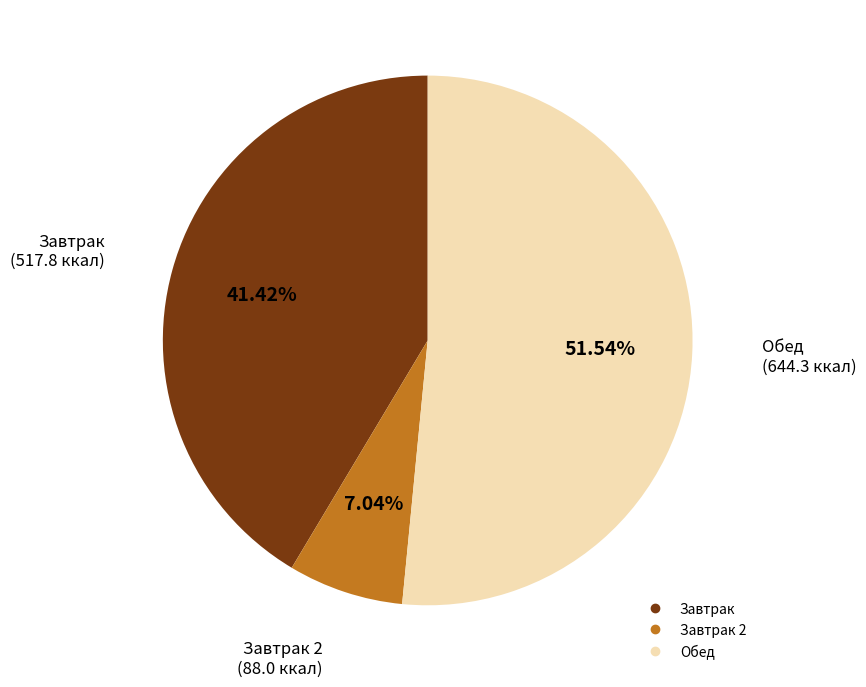

Does any single category account for the majority?

Yes